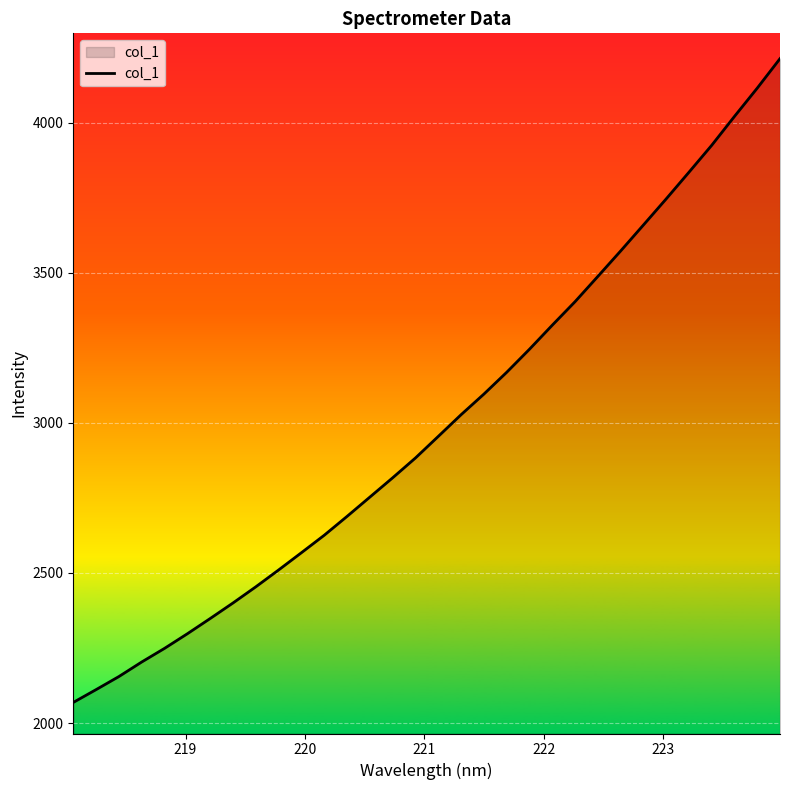

Reading left to right, list all the values displayed in this chart.

2068.9	2111.6	2155.2	2203.7	2249.1	2297.7	2348.4	2400.2	2454.0	2510.1	2567.6	2625.8	2688.5	2752.8	2817.0	2883.1	2954.8	3027.0	3095.6	3168.2	3245.0	3325.0	3403.3	3487.4	3572.1	3658.5	3745.5	3834.3	3924.1	4020.3	4114.5	4212.7